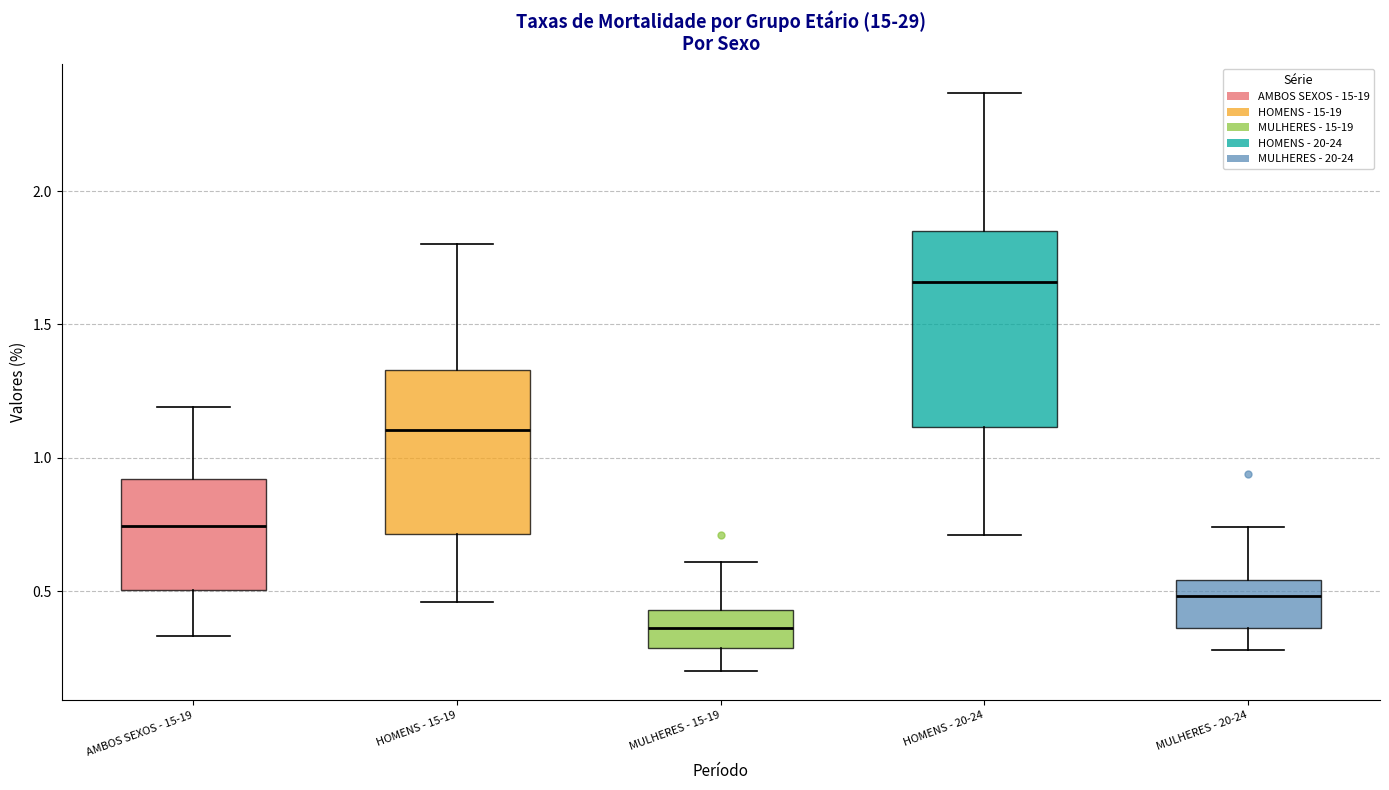

Where does the median line of the box for AMBOS SEXOS - 15-19 sit on the y-axis? The values are not printed on the chart, so give them approximately, as read against the axis.

0.75